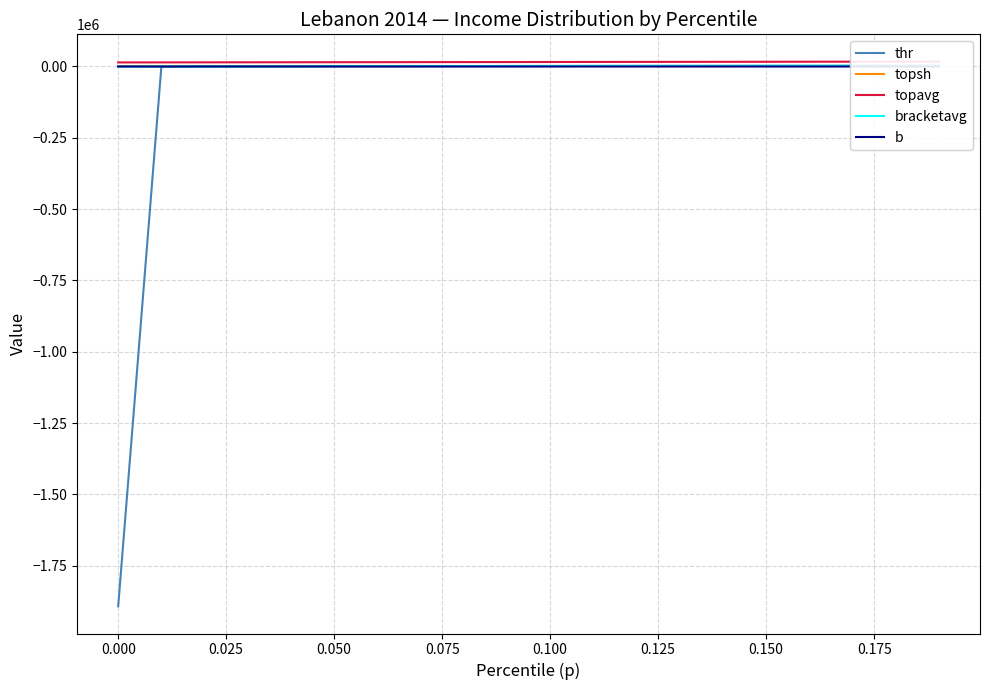

How many times do bracketavg and b cross each other?

1